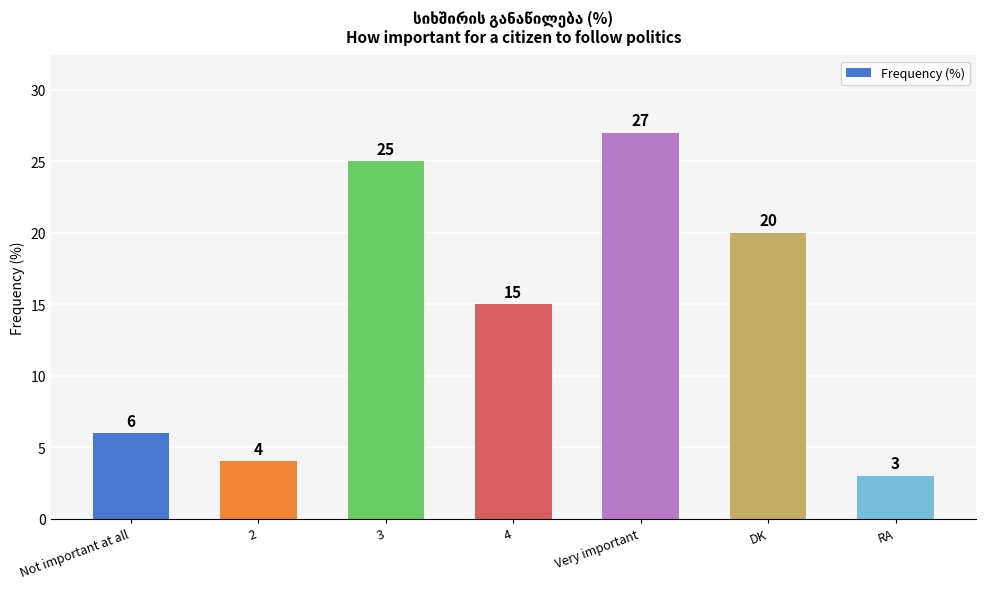

The value at Very important is 36. True or false?

False